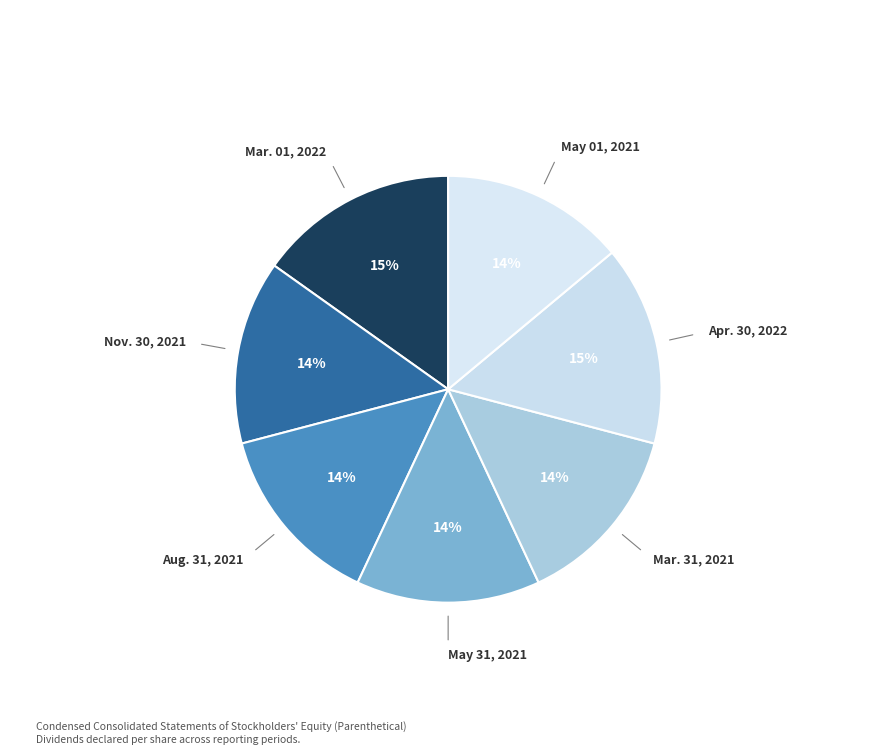

Is there a majority slice in this chart?

No